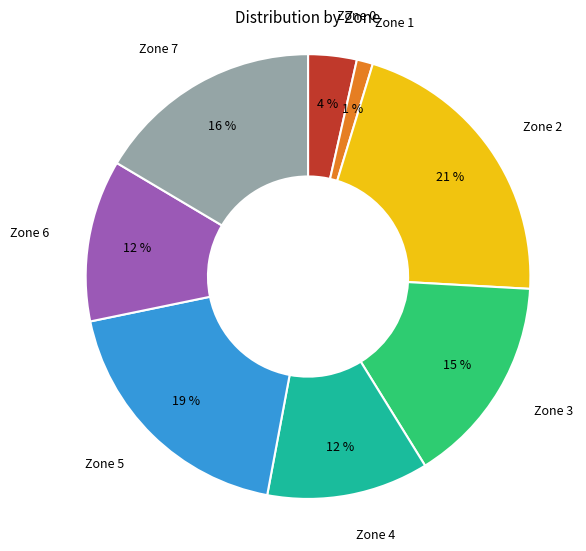

What percentage is the Zone 2 slice, to the nearest percent?

21%